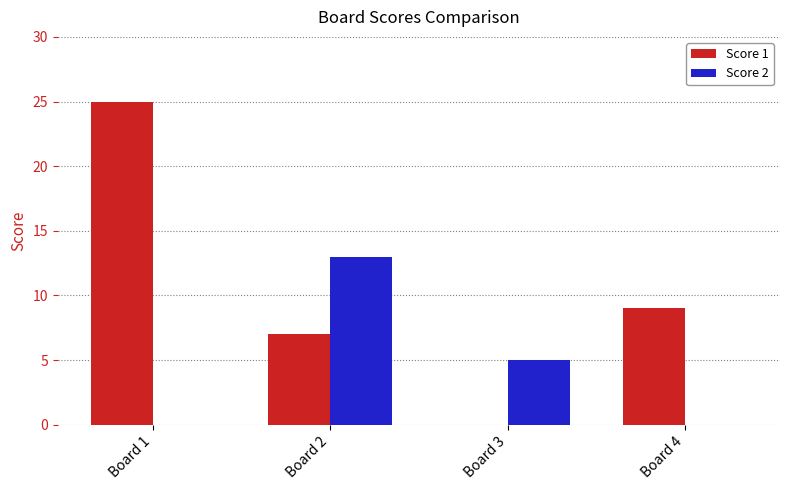

The value of Score 2 at Board 1 is 0. True or false?

True